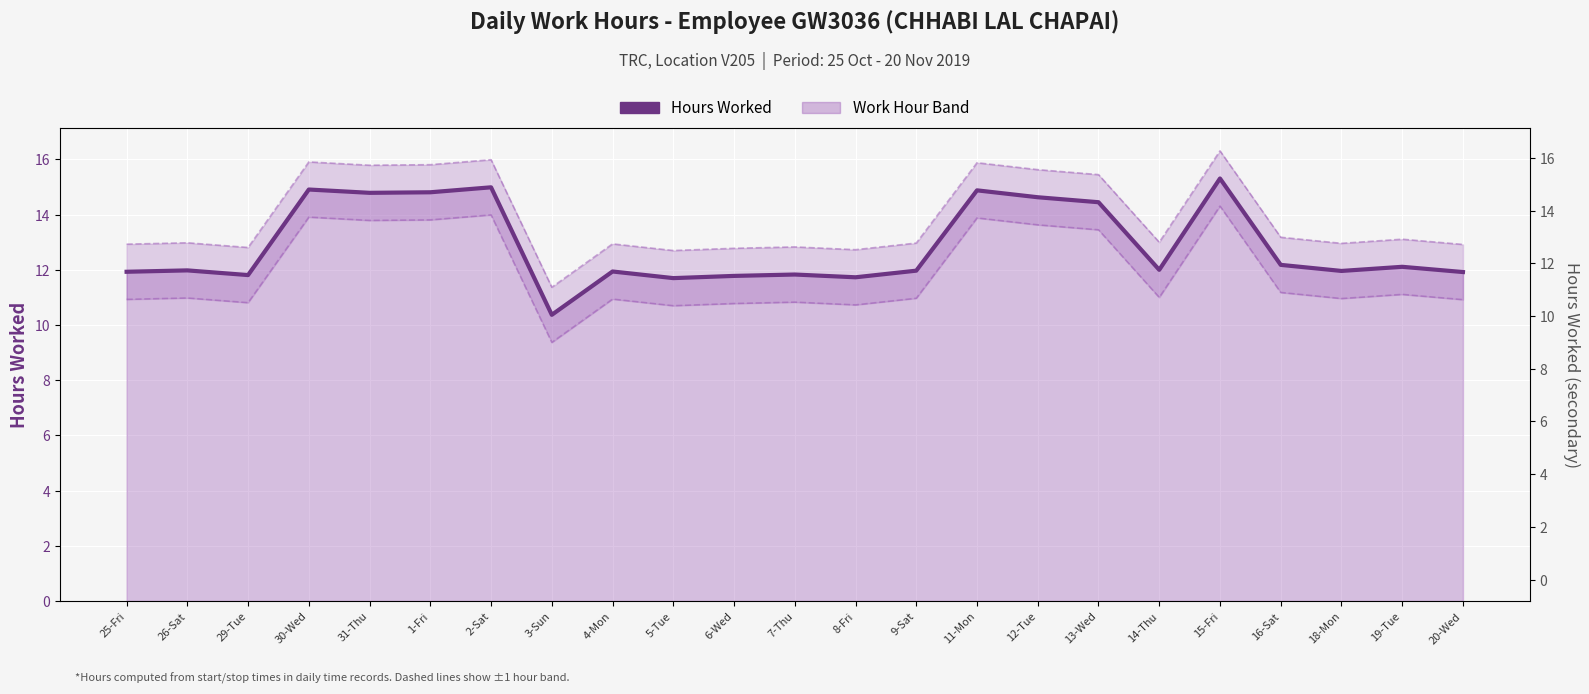

What position from the left is 9-Sat?

14